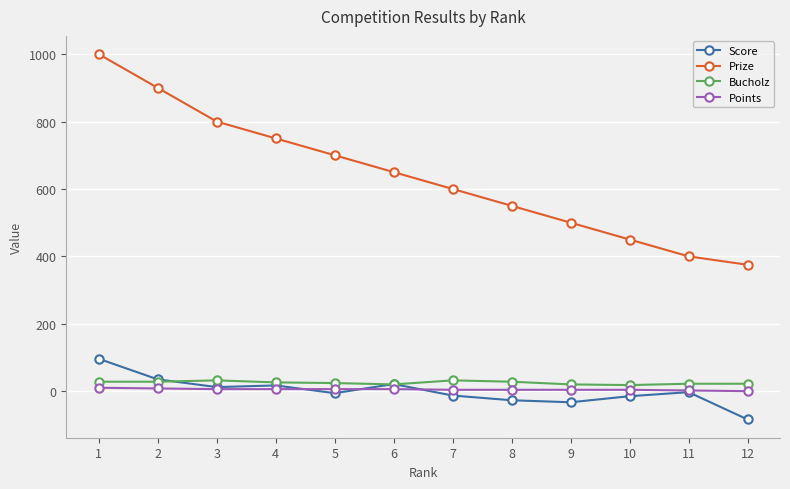

True or false: Bucholz has more than 1 points higher than both neighbors.

True